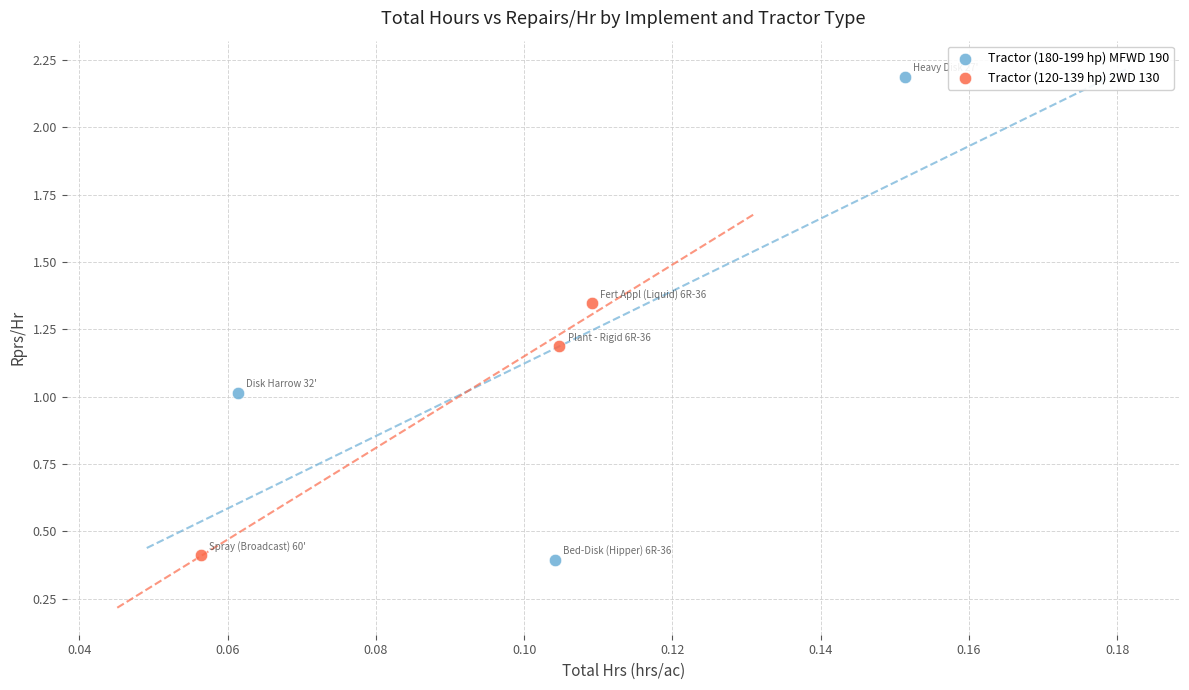

Which series reaches the maximum Y coordinate?

Tractor (180-199 hp) MFWD 190